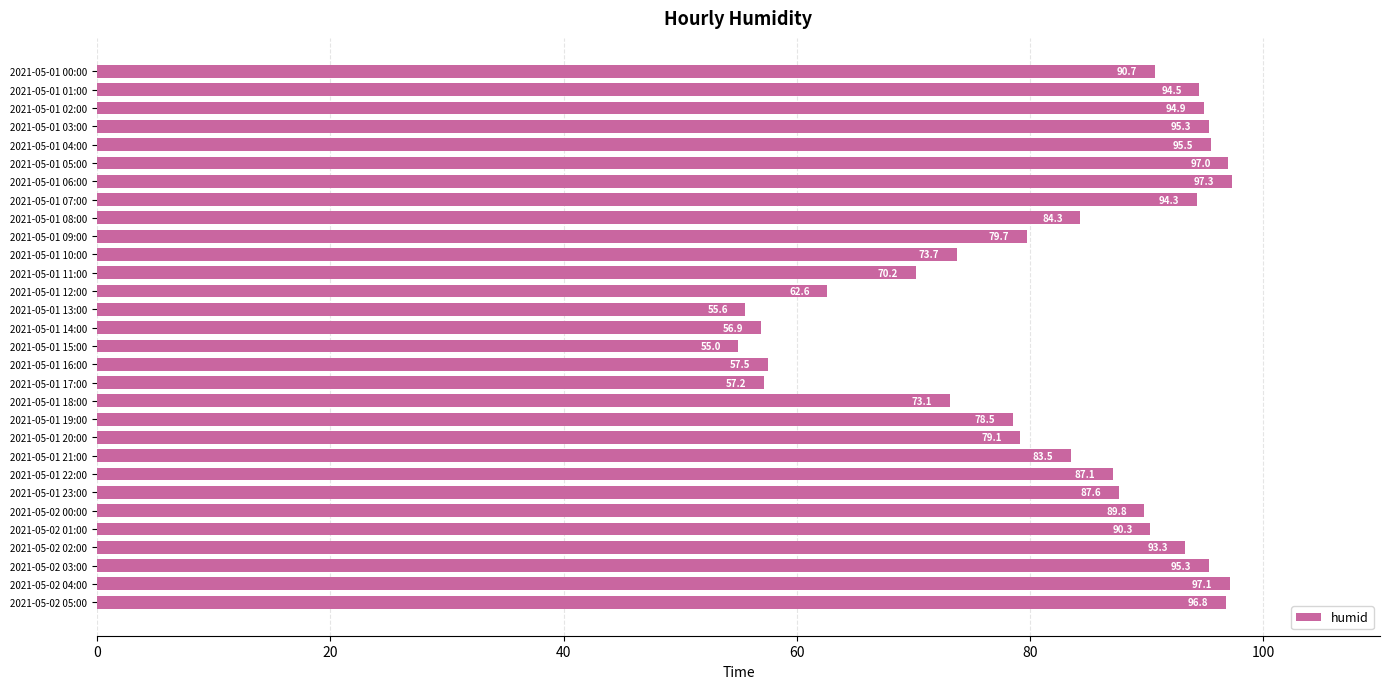

Are the bars horizontal?

Yes